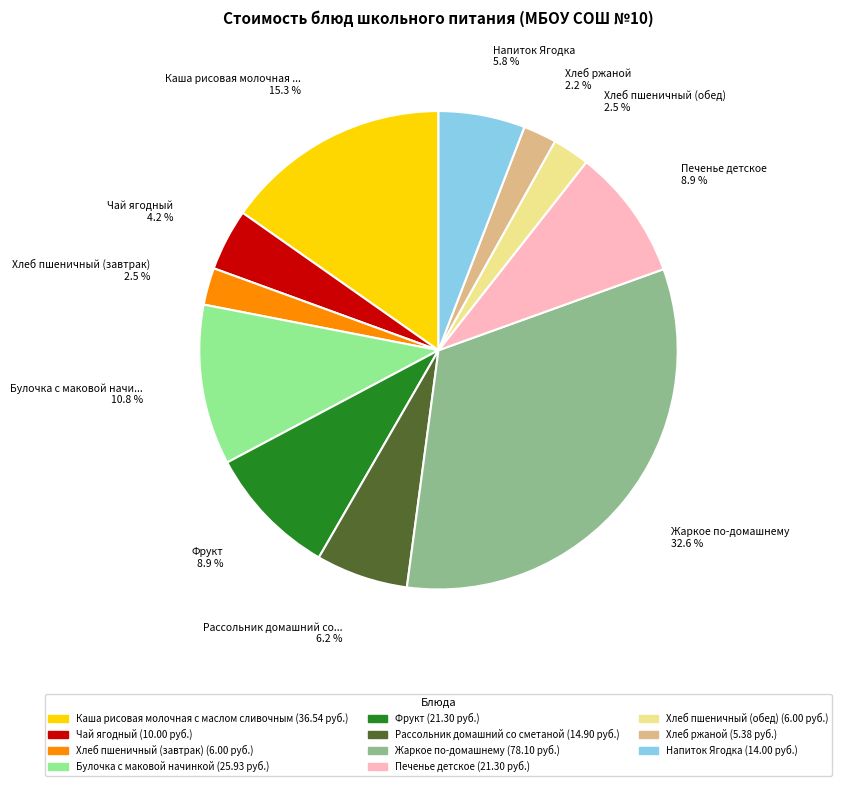

Combined, what portion of the pie is Каша рисовая молочная с маслом сливочным and Булочка с маковой начинкой?

26.1%